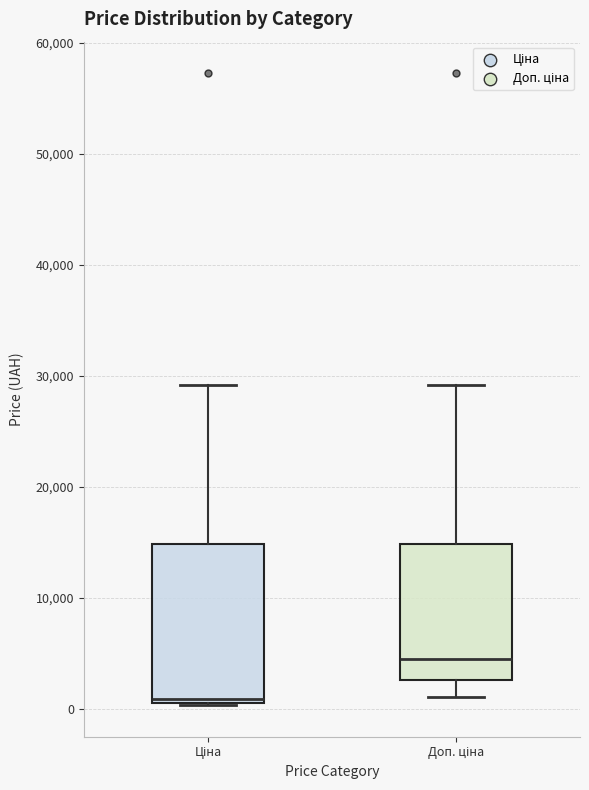

Comparing the boxes themselves (not the whiskers), which one is the tallest?

Ціна